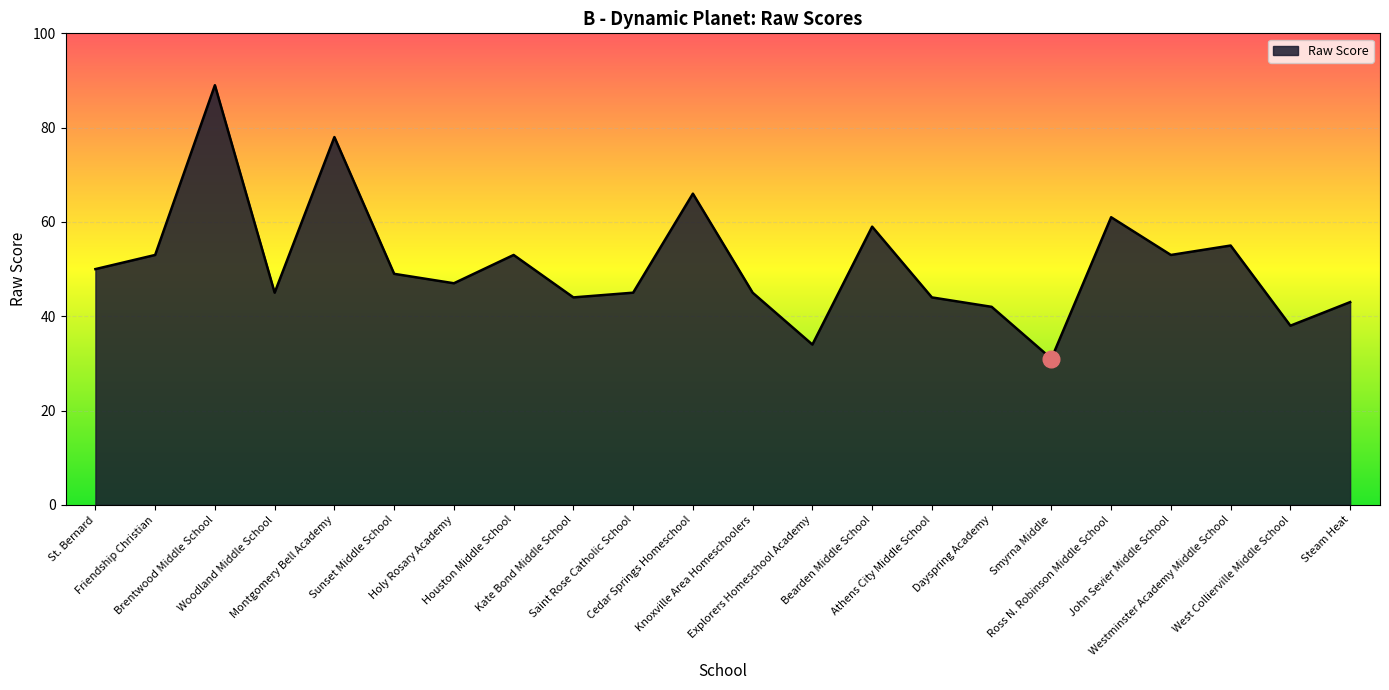

Which label corresponds to the largest value in the chart?

Brentwood Middle School